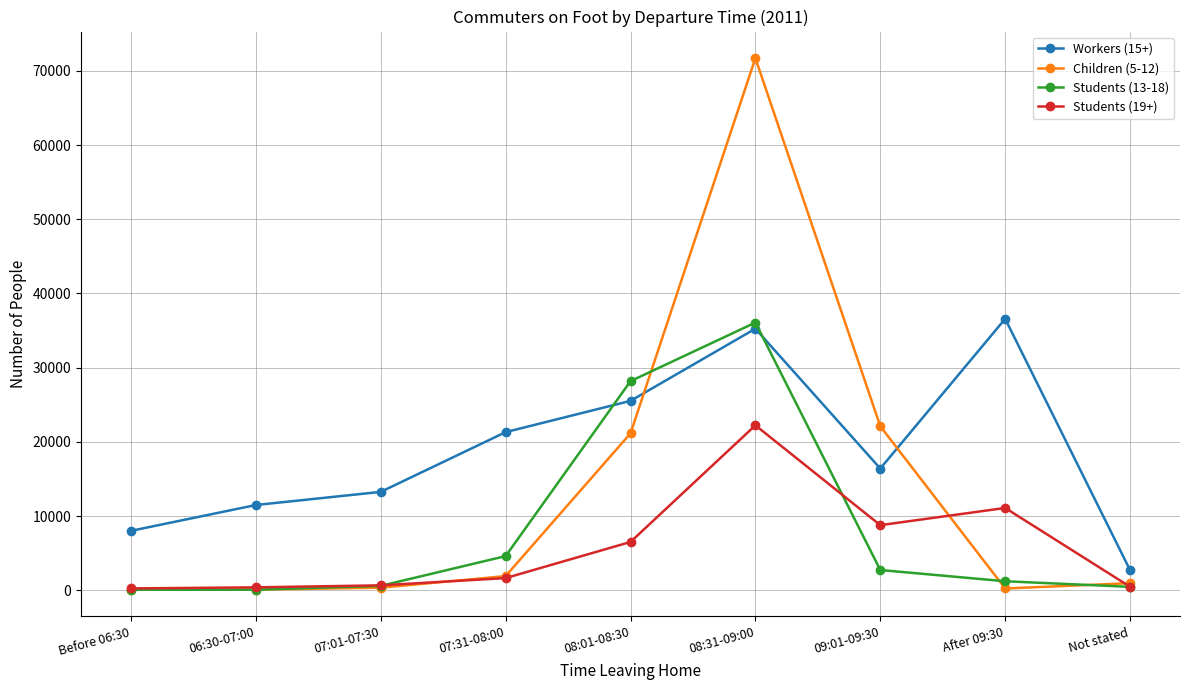

What is the difference between the maximum and minimum values in the Workers (15+) series?

33875